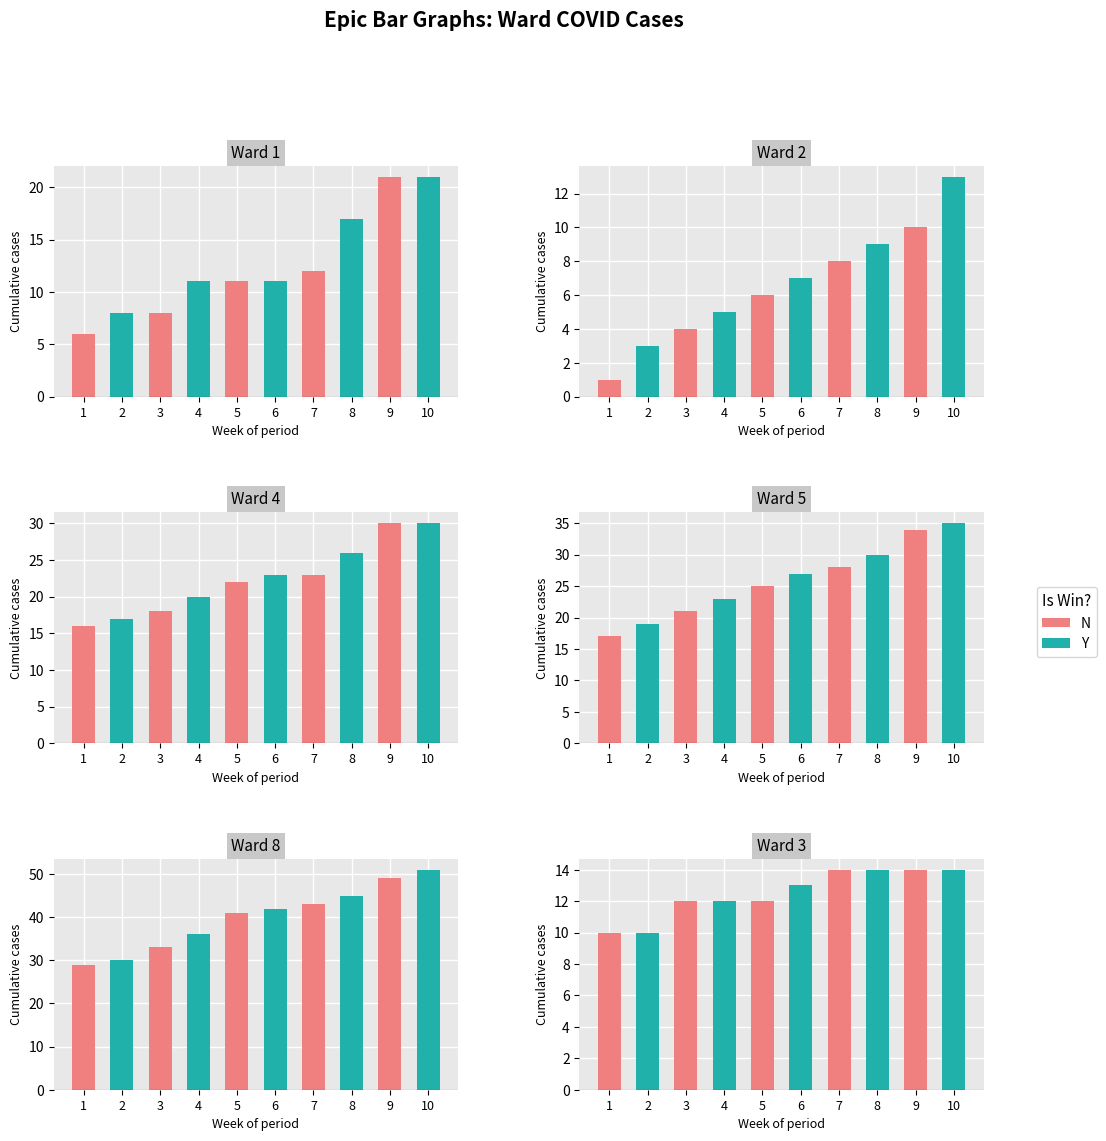

The Ward 8 series shows 41 at 2020-04-25. True or false?

True